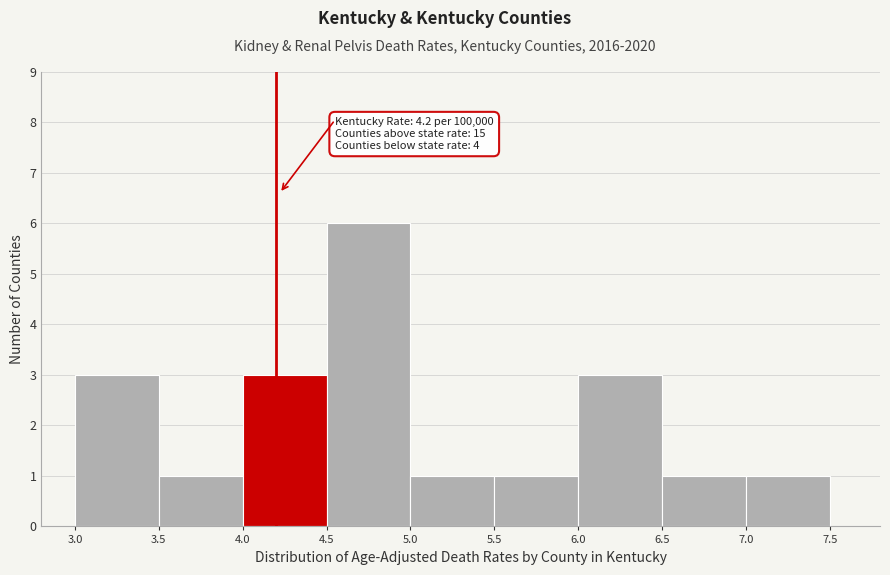

Over which range of the x-axis is the bar tallest?

4.5 to 5.0